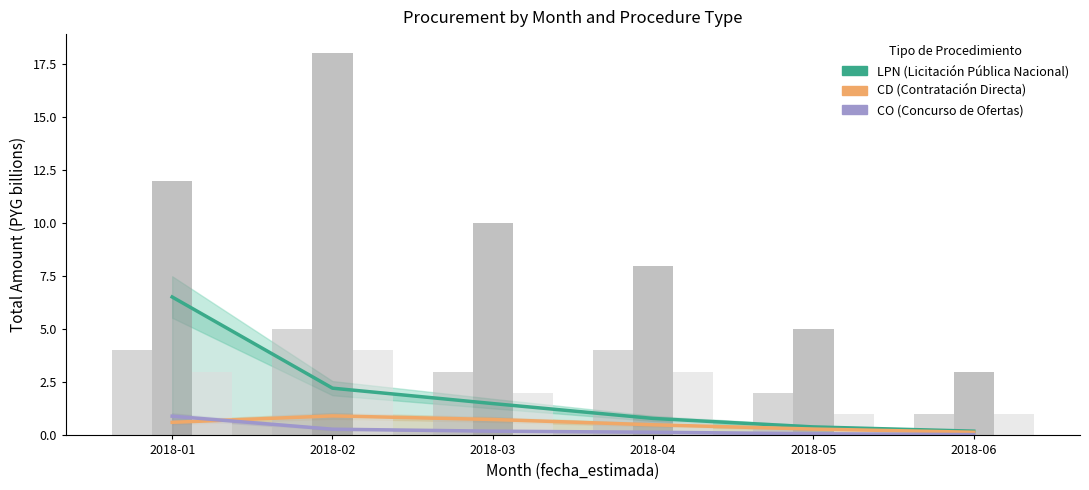

How many bars are there in each group?

3